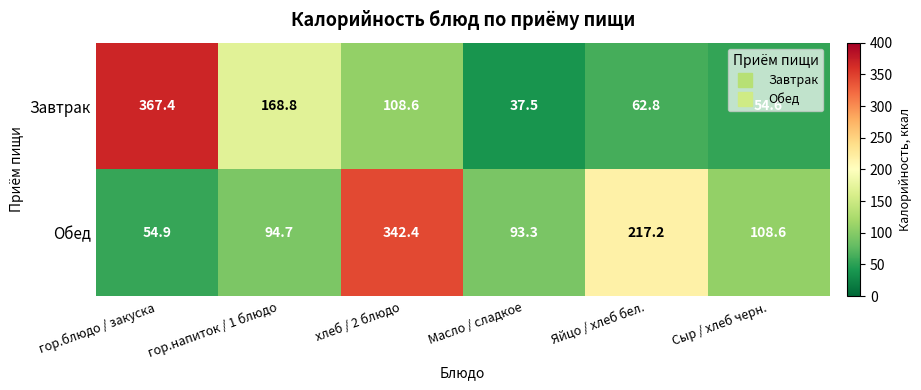

What is the sum of all Обед values?

911.1